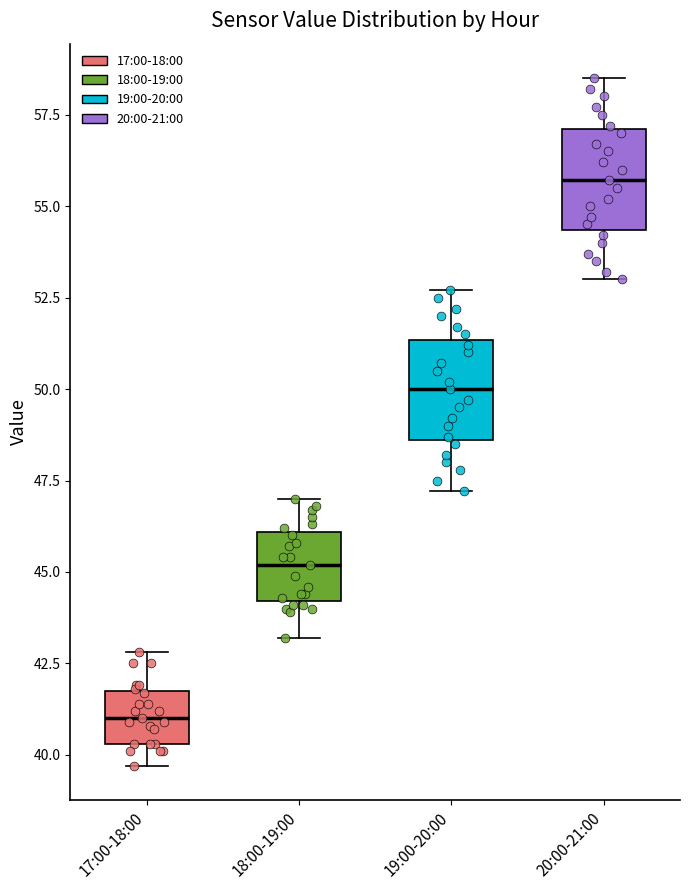

Where does the median line of the box for 19:00-20:00 sit on the y-axis? The values are not printed on the chart, so give them approximately, as read against the axis.

50.0